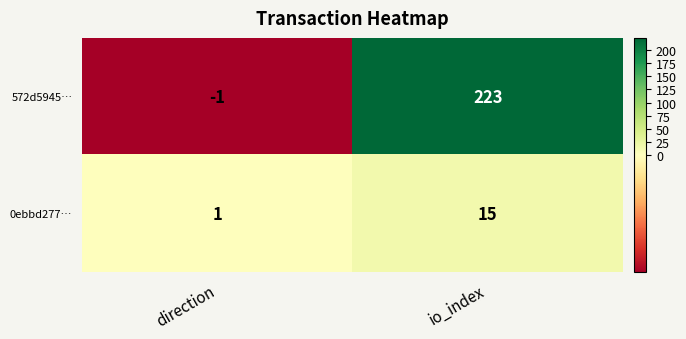

How many values in the 0ebbd277… series are below 15?

1